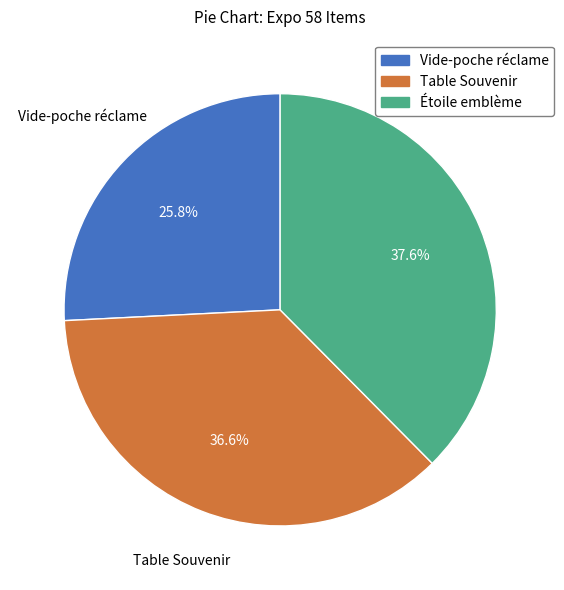

Is there any slice that represents more than half of the pie?

No